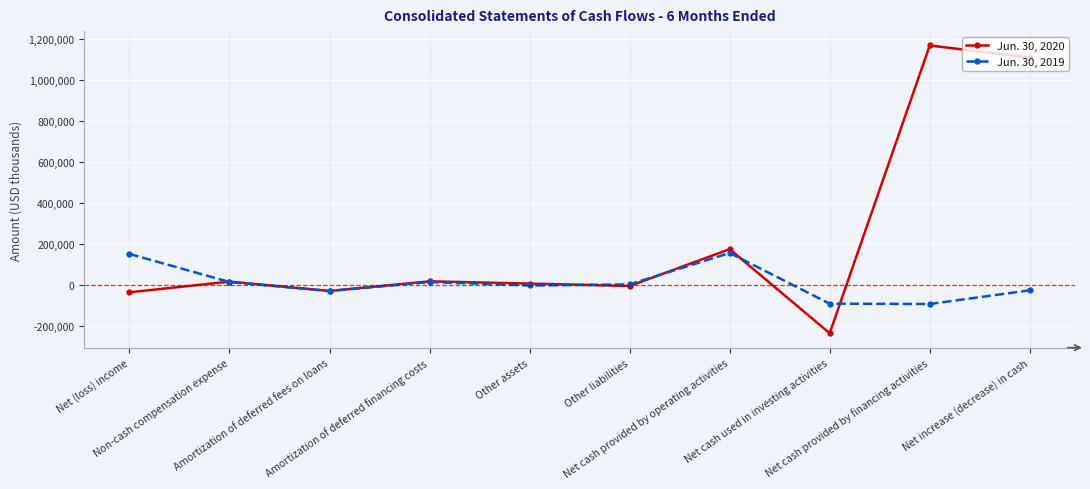

What is the smallest value displayed?

-234728